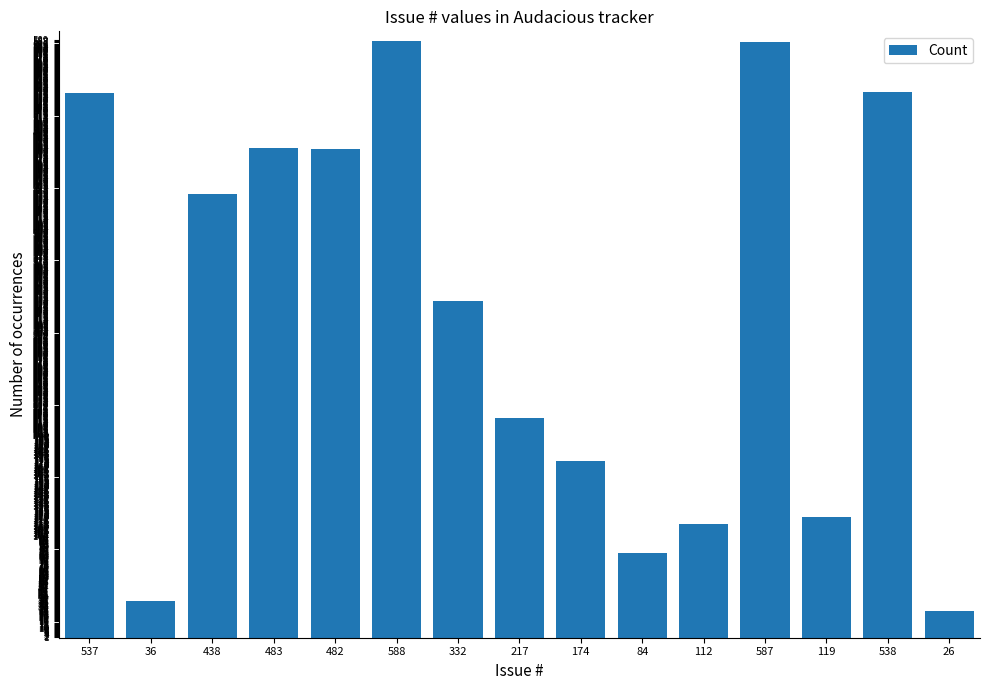

What is the difference between the values at 587 and 438?

149